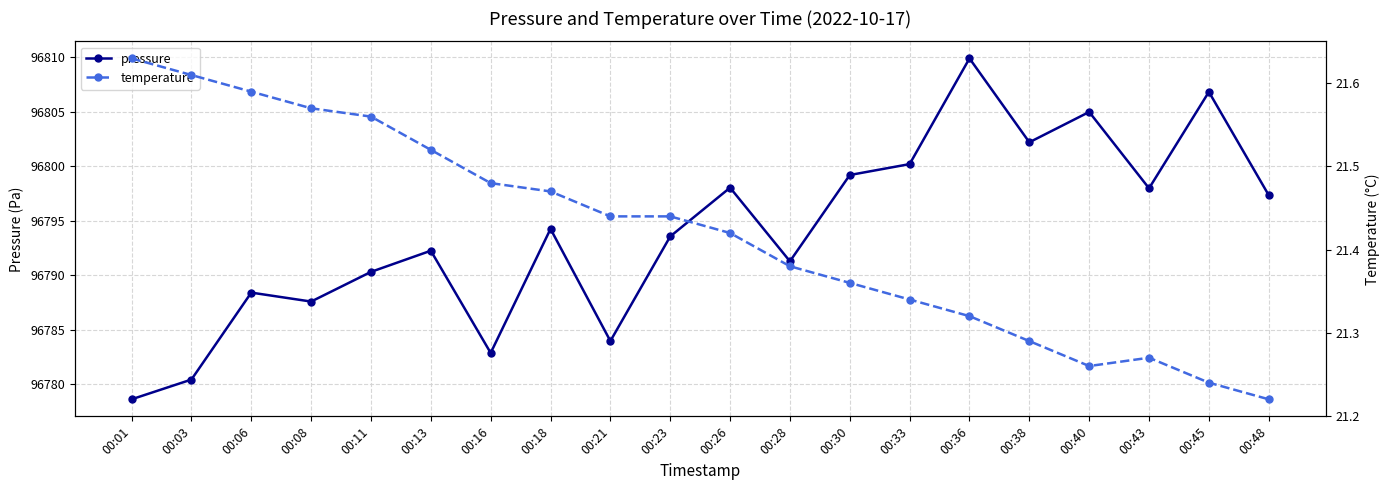

True or false: temperature and pressure intersect in this chart.

False